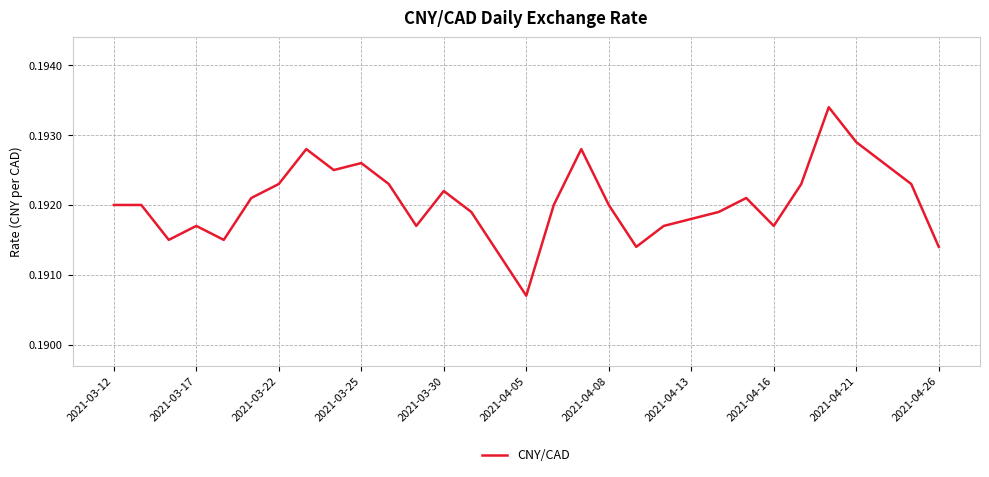

Is this an area chart (filled region under the line)?

No